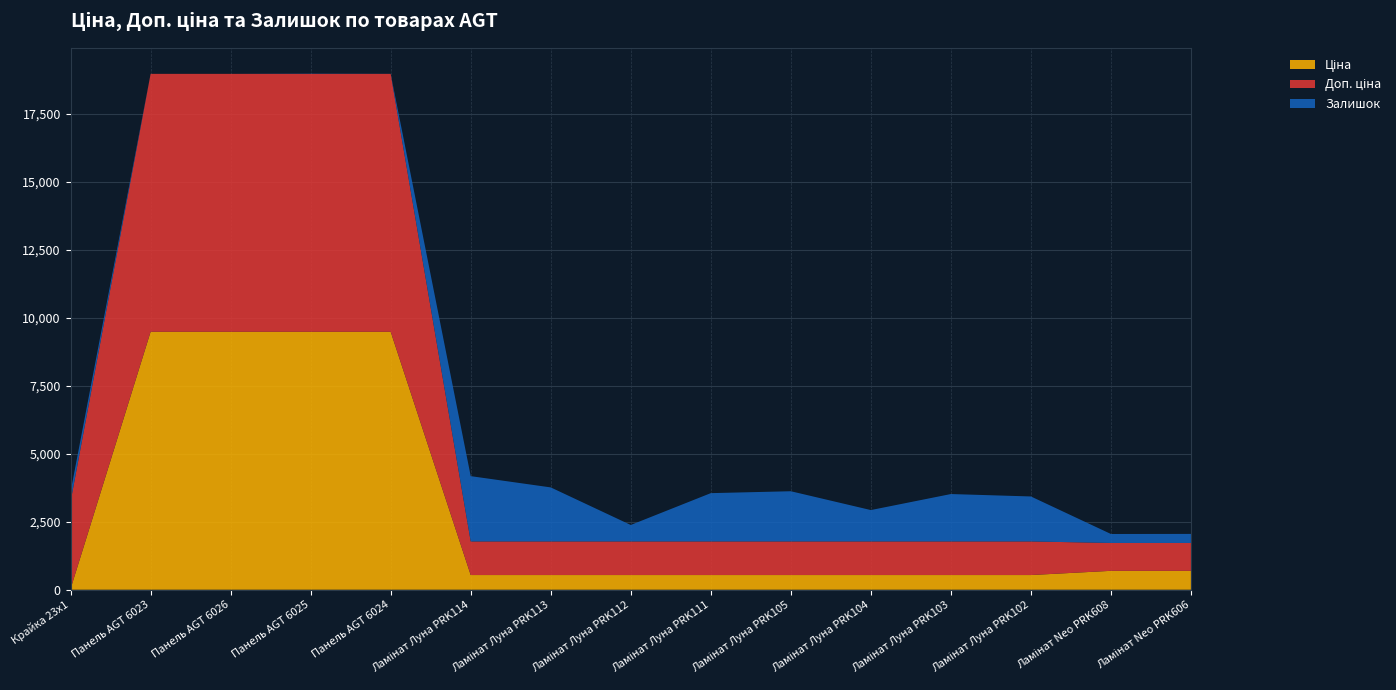

Reading left to right, extract all data points from this chart.

Ціна: 32.0	9480.1	9480.1	9480.1	9480.1	539.0	539.0	539.0	539.0	539.0	539.0	539.0	539.0	693.7	693.7
Доп. ціна: 3205.0	9480.1	9480.1	9480.1	9480.1	1235.4	1235.4	1235.4	1235.4	1235.4	1235.4	1235.4	1235.4	1024.6	1024.6
Залишок: 360.0	0.0	0.0	8.0	2.0	2400.0	1986.0	605.0	1775.0	1845.0	1153.0	1742.0	1653.0	330.0	333.0